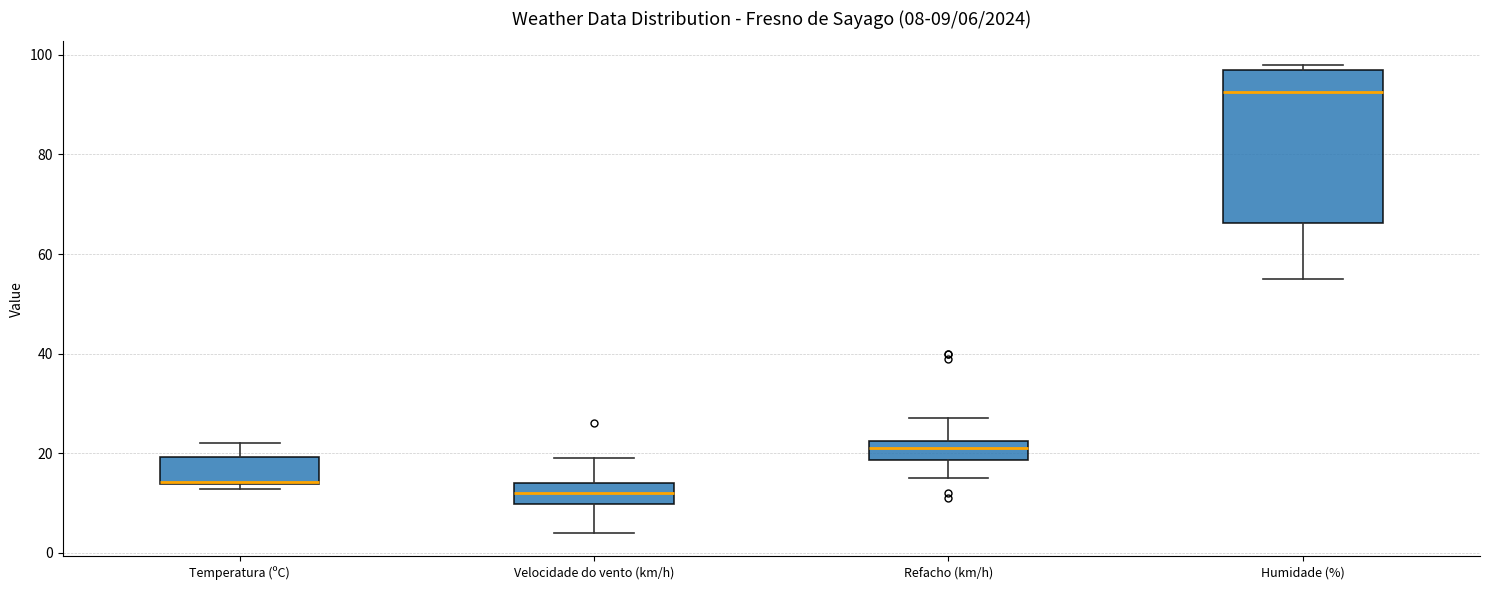

Which box is the tallest, from its lower edge to its upper edge?

Humidade (%)